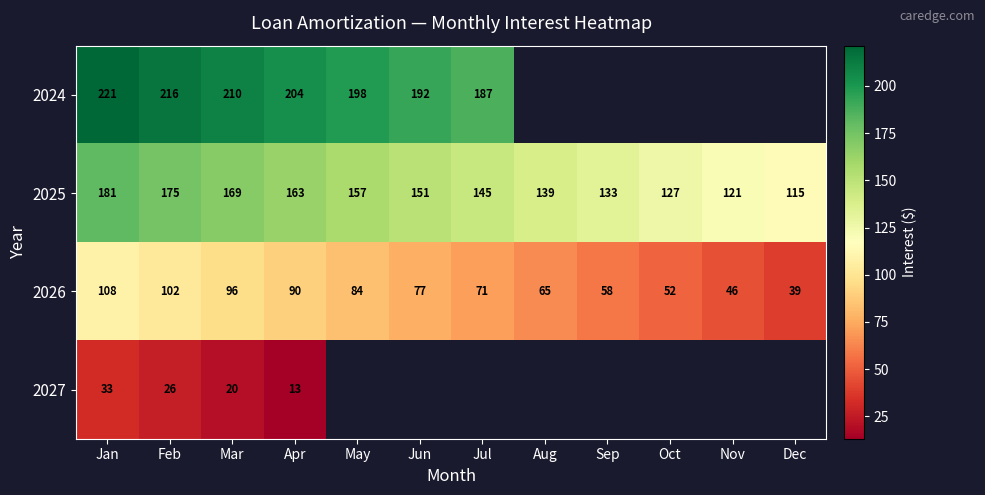

Rank the categories by 2026 value from lowest to highest.

Dec, Nov, Oct, Sep, Aug, Jul, Jun, May, Apr, Mar, Feb, Jan